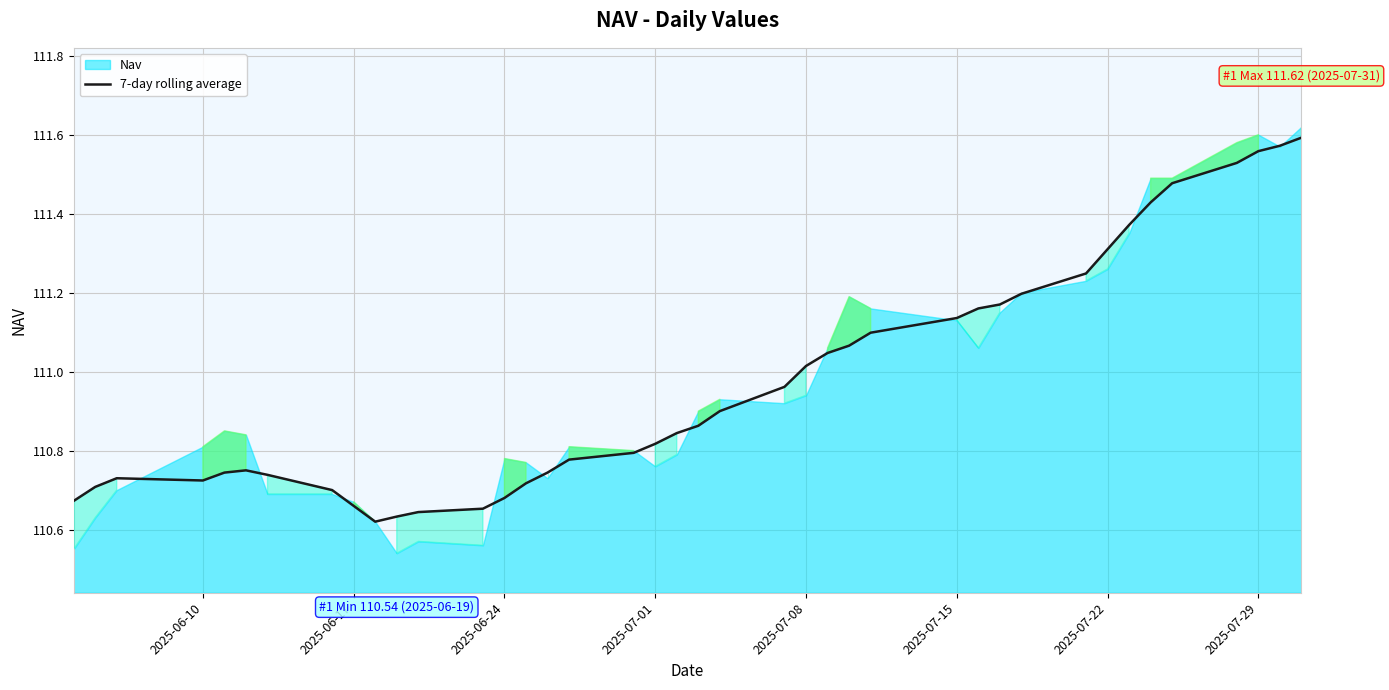

Does the chart display data point markers on the line(s)?

No